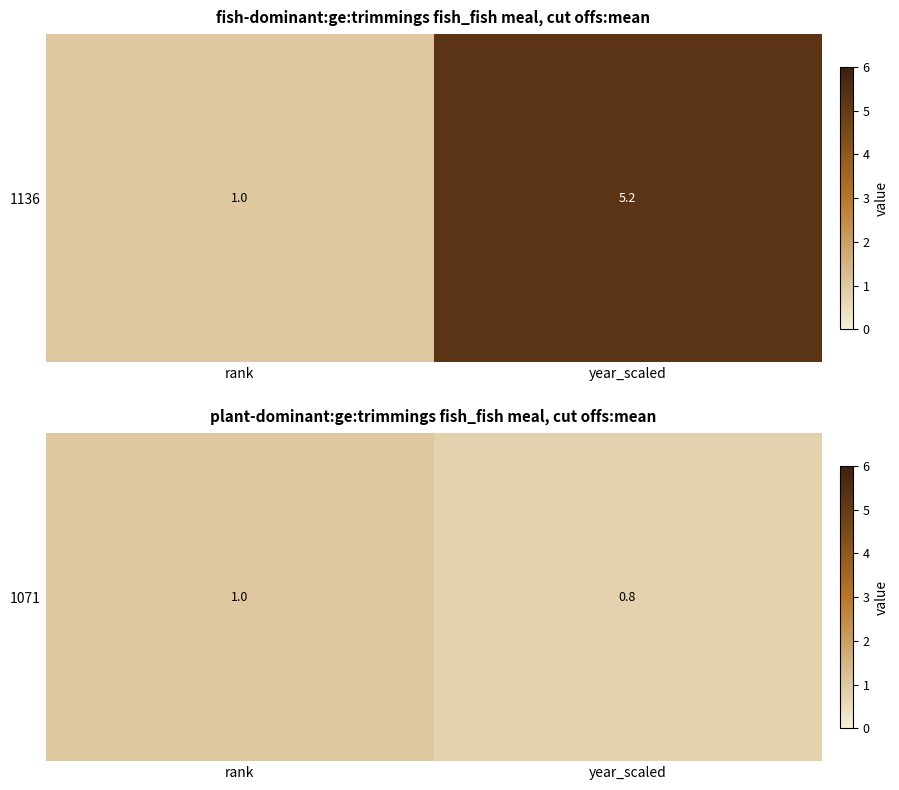

Between year_scaled and rank, which is larger?

rank